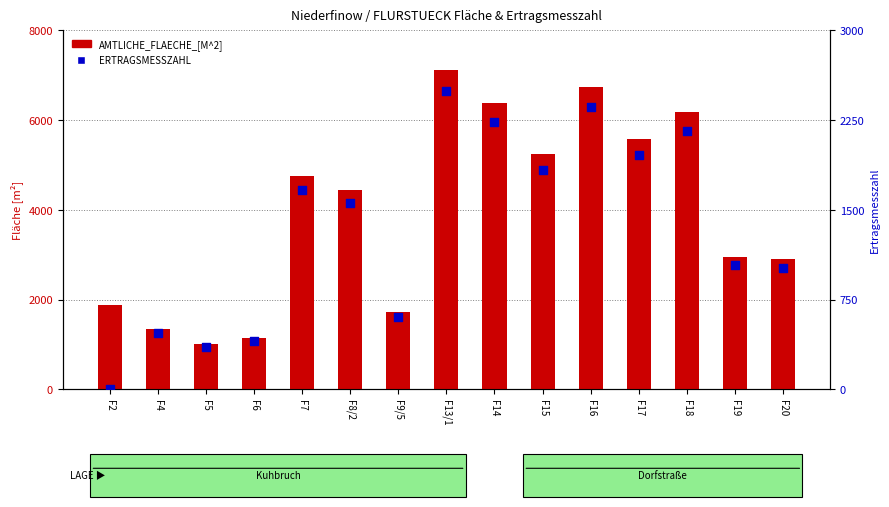

Is the value of AMTLICHE_FLAECHE_[M^2] at F5 greater than the value of ERTRAGSMESSZAHL at F17?

No